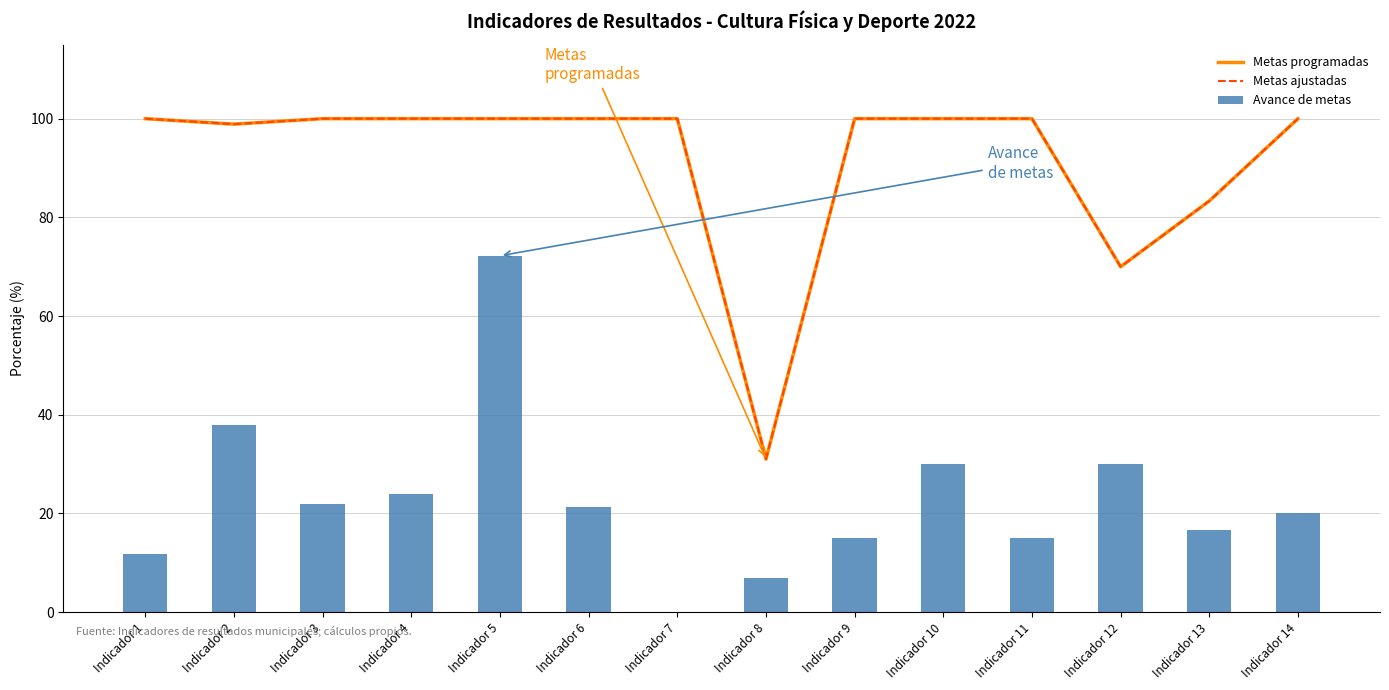

How many data points does each series have?

14